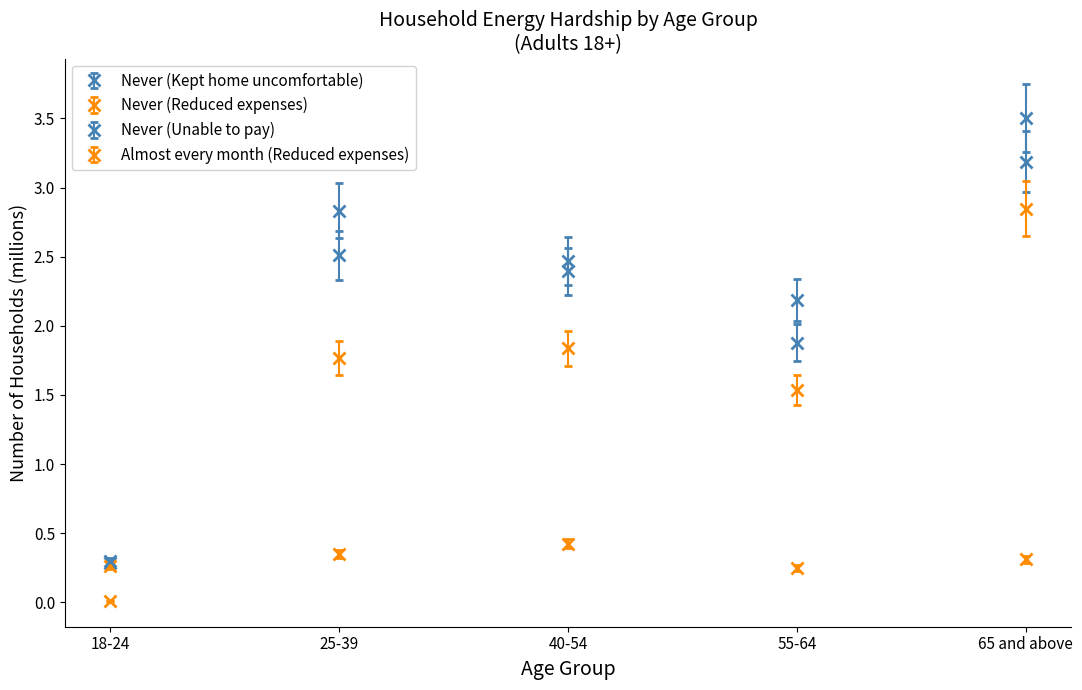

True or false: Almost every month (Reduced expenses) and Never (Kept home uncomfortable) intersect in this chart.

False